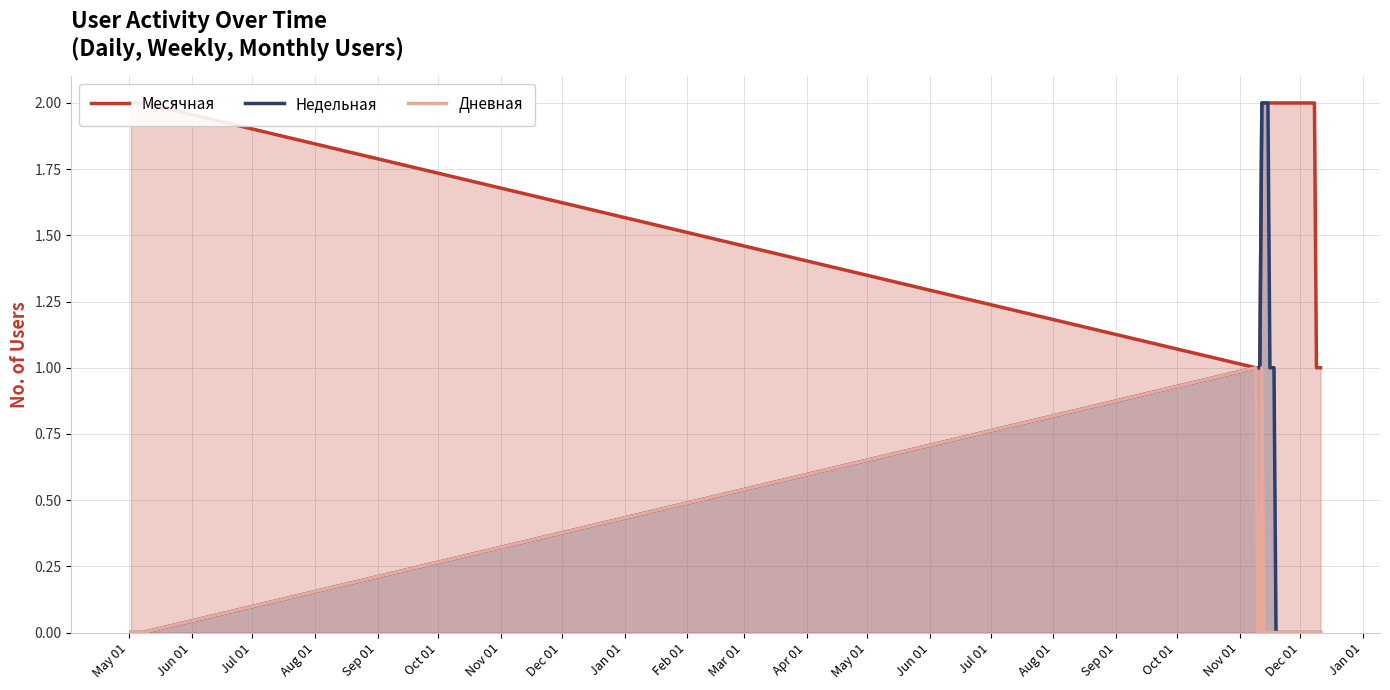

How many data points does each series have?

40